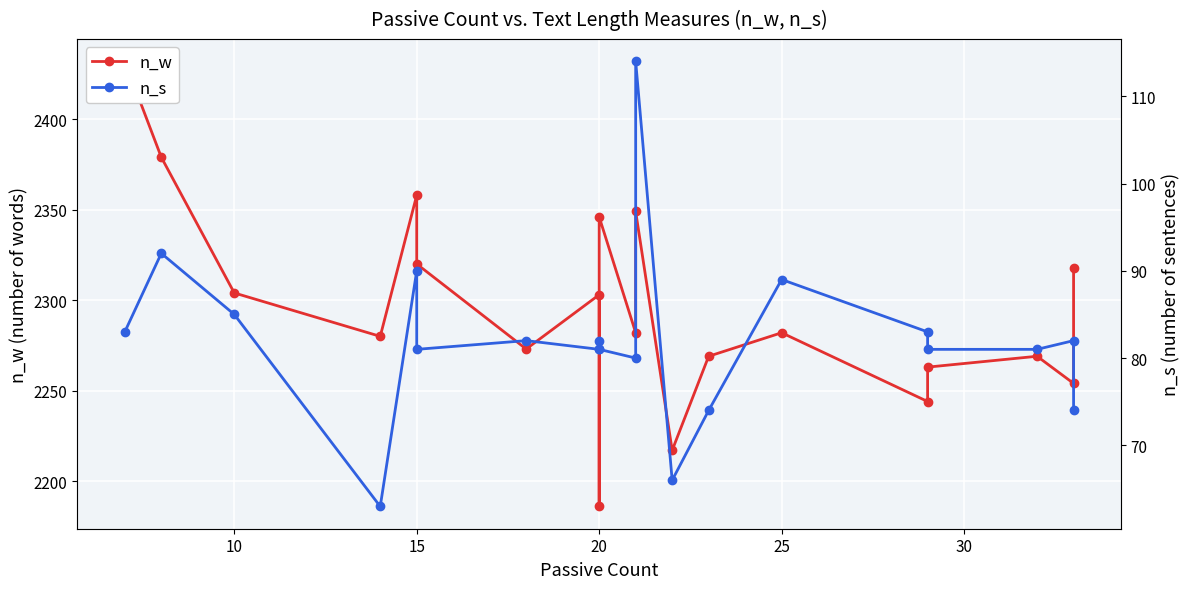

How many lines are shown in the chart?

2